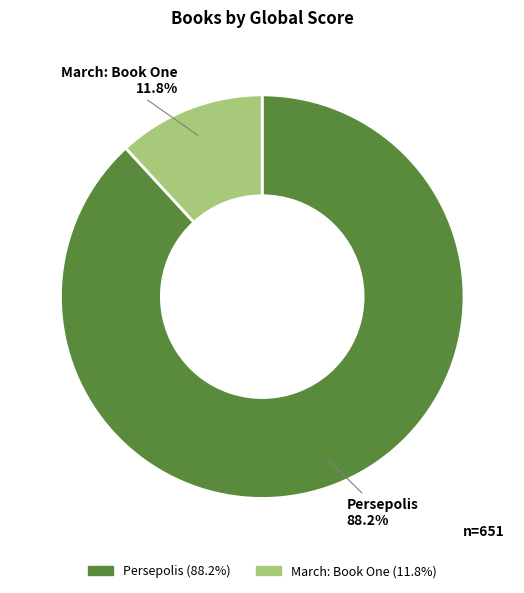

Which has a higher value, Persepolis or March: Book One?

Persepolis